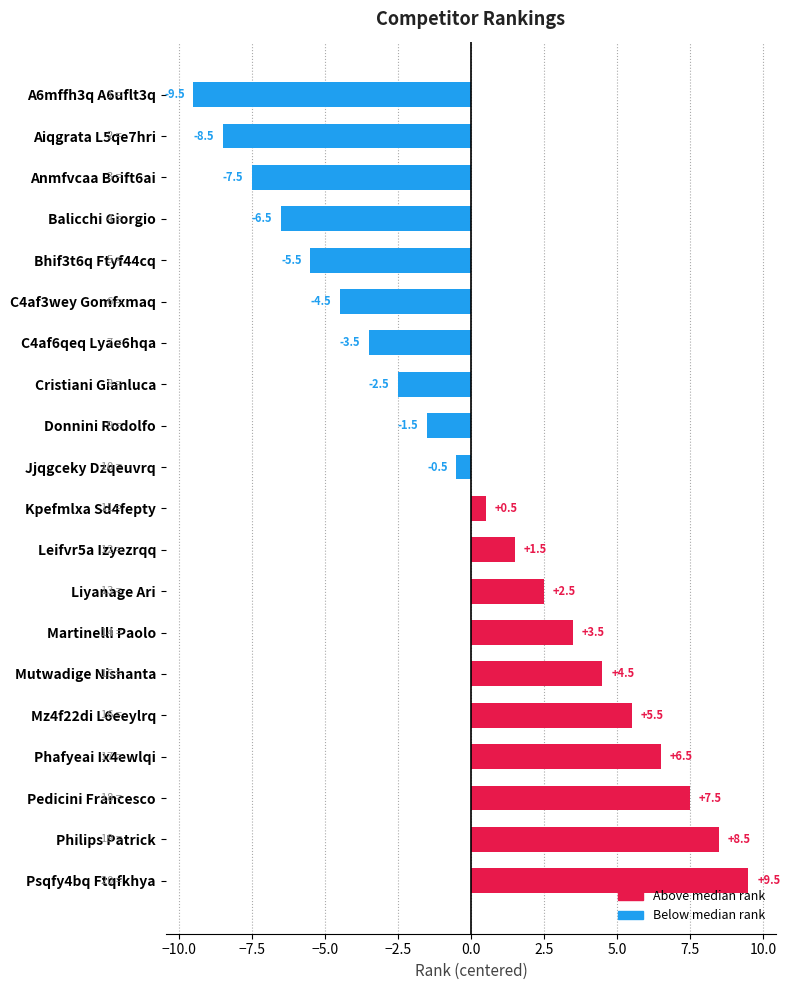

How many values are below 0?

10